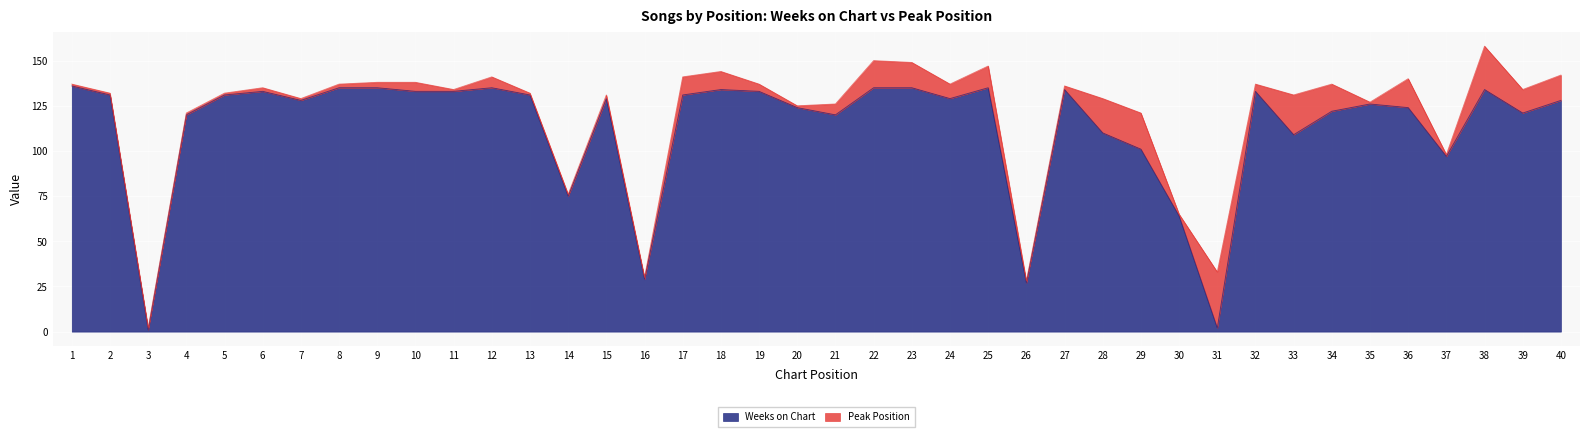

What is the maximum value shown in the chart?

136